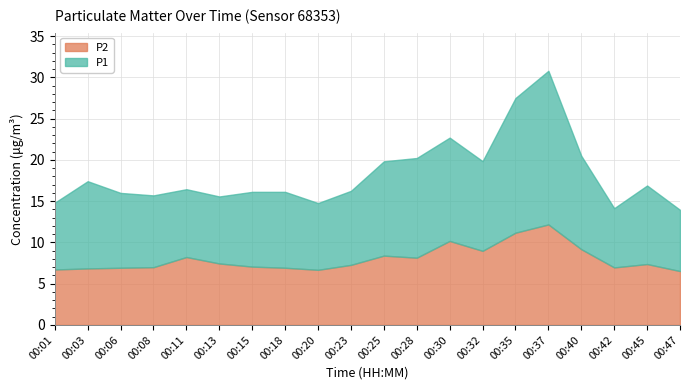

True or false: P1 has a value of 16.9 at 00:45.

True